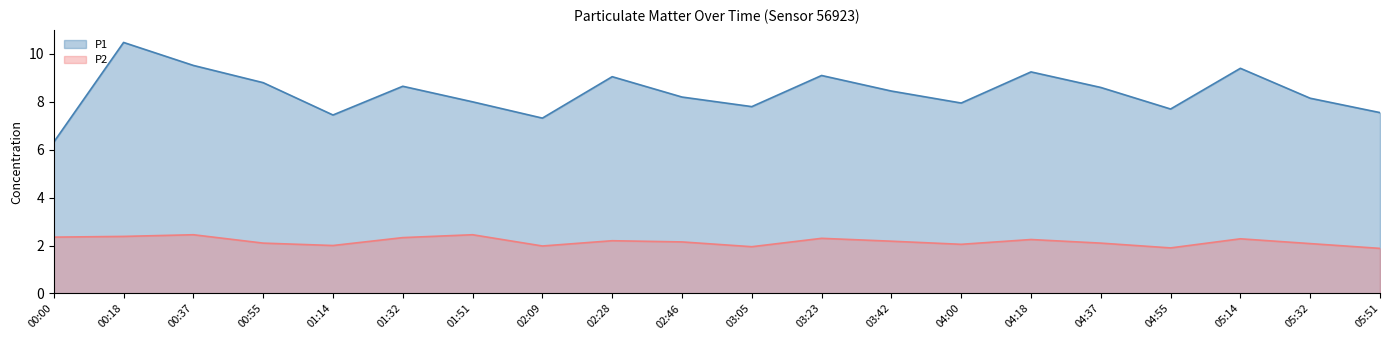

At which category is the sum across all series the highest?

00:18